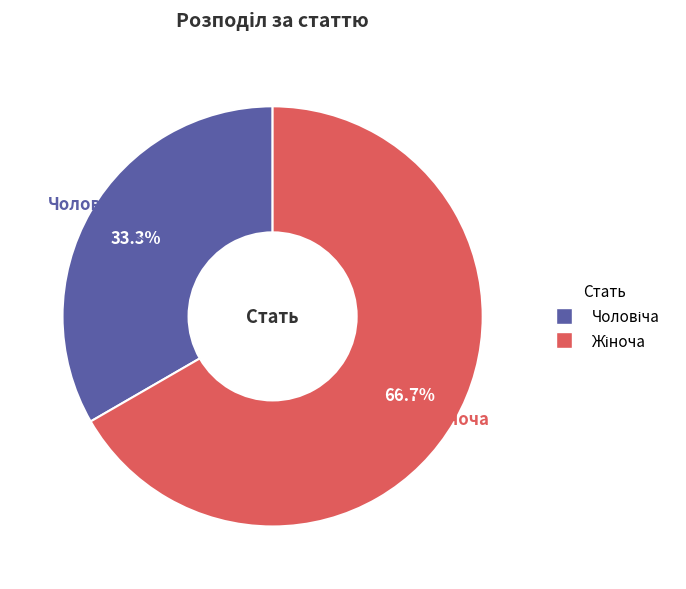

Does any single category account for the majority?

Yes